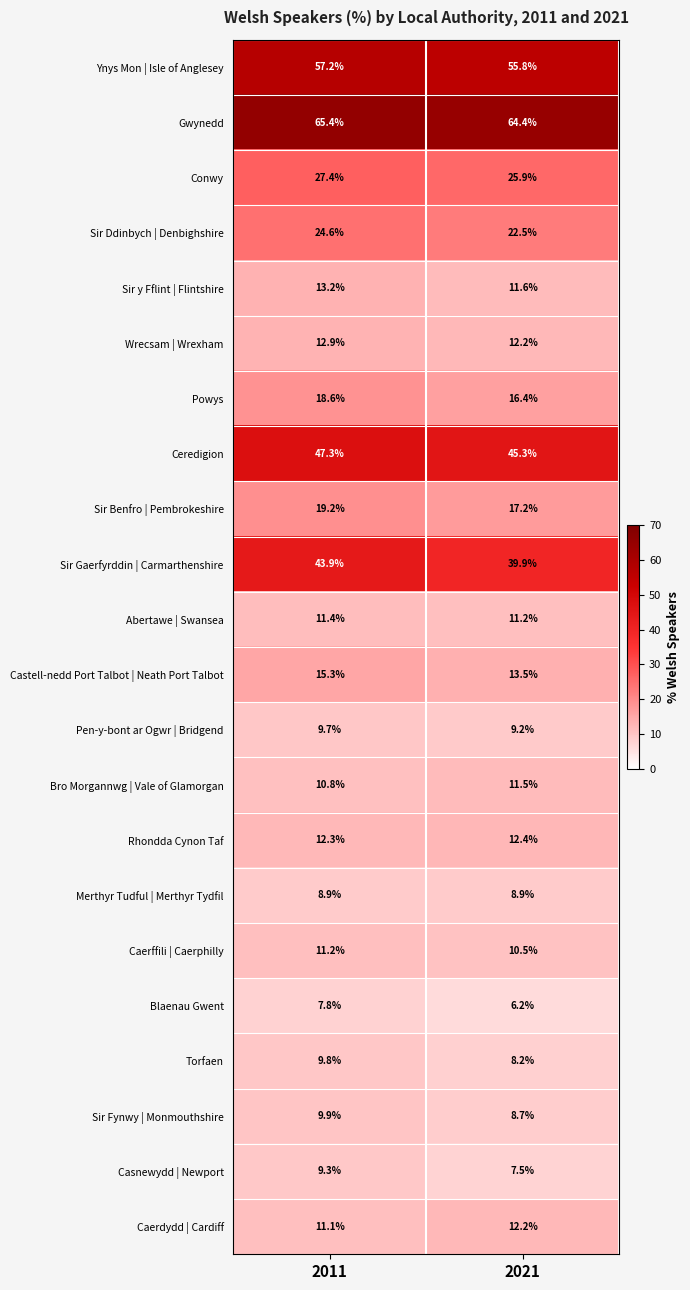

What is the minimum value shown in the chart?

6.2